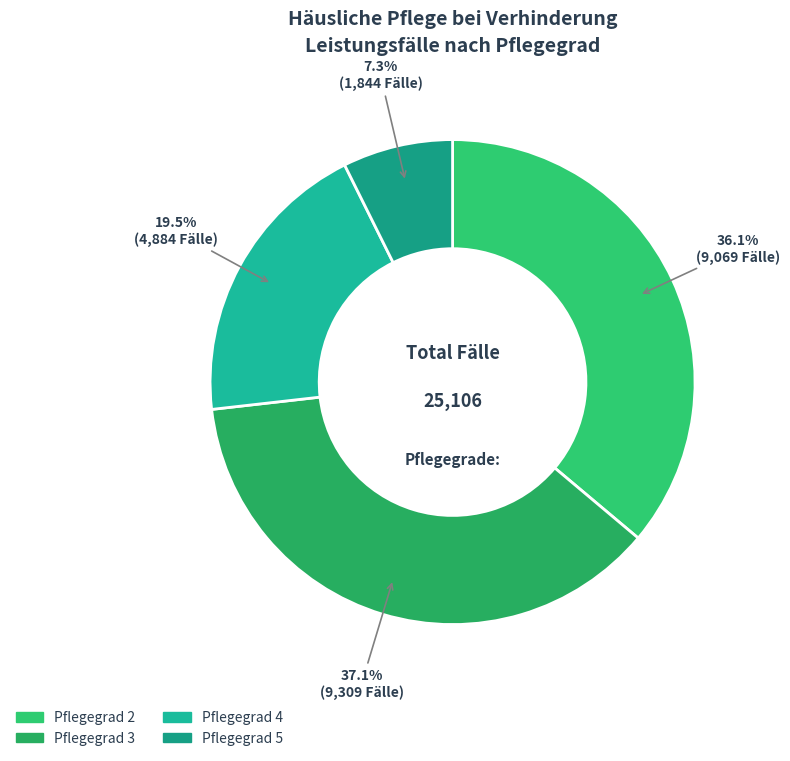

Between Pflegegrad 5 and Pflegegrad 4, which is larger?

Pflegegrad 4